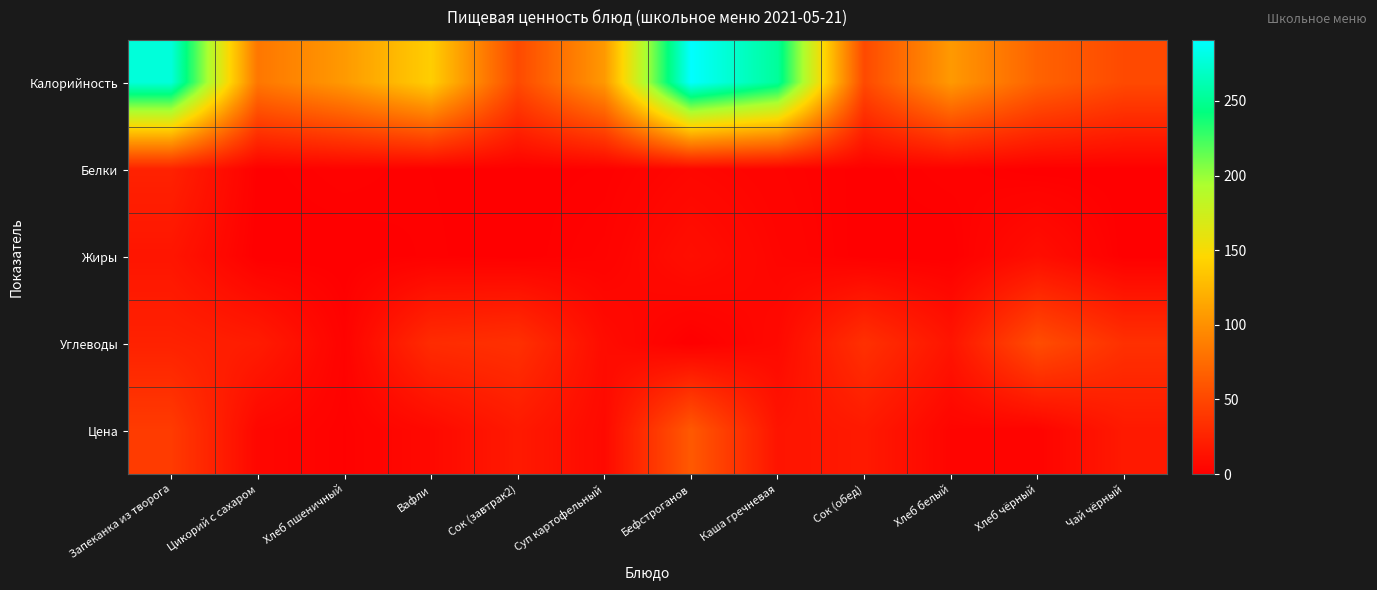

At which category is the sum across all series the highest?

Запеканка из творога